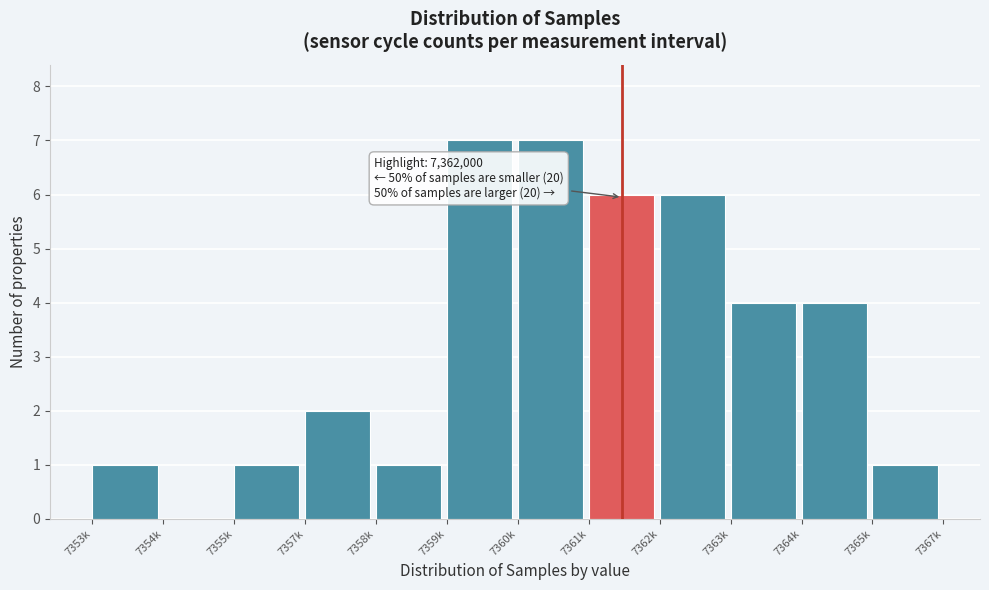

Reading left to right, what are all the values shown in this chart?

7353k=1	7354k=0	7355k=1	7357k=2	7358k=1	7359k=7	7360k=7	7361k=6	7362k=6	7363k=4	7364k=4	7365k=1